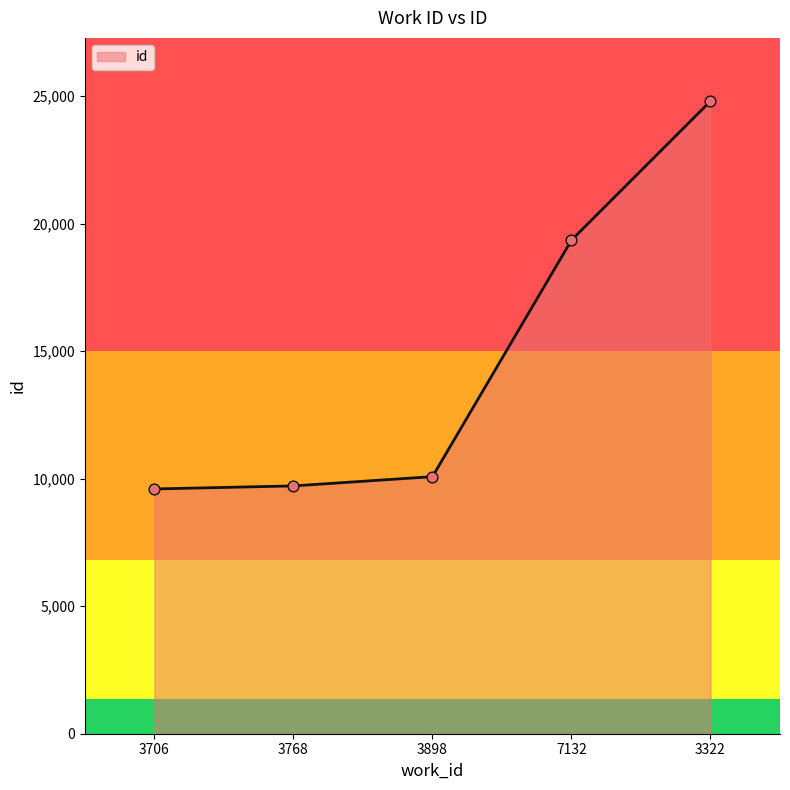

Between 3768 and 7132, which is larger?

7132